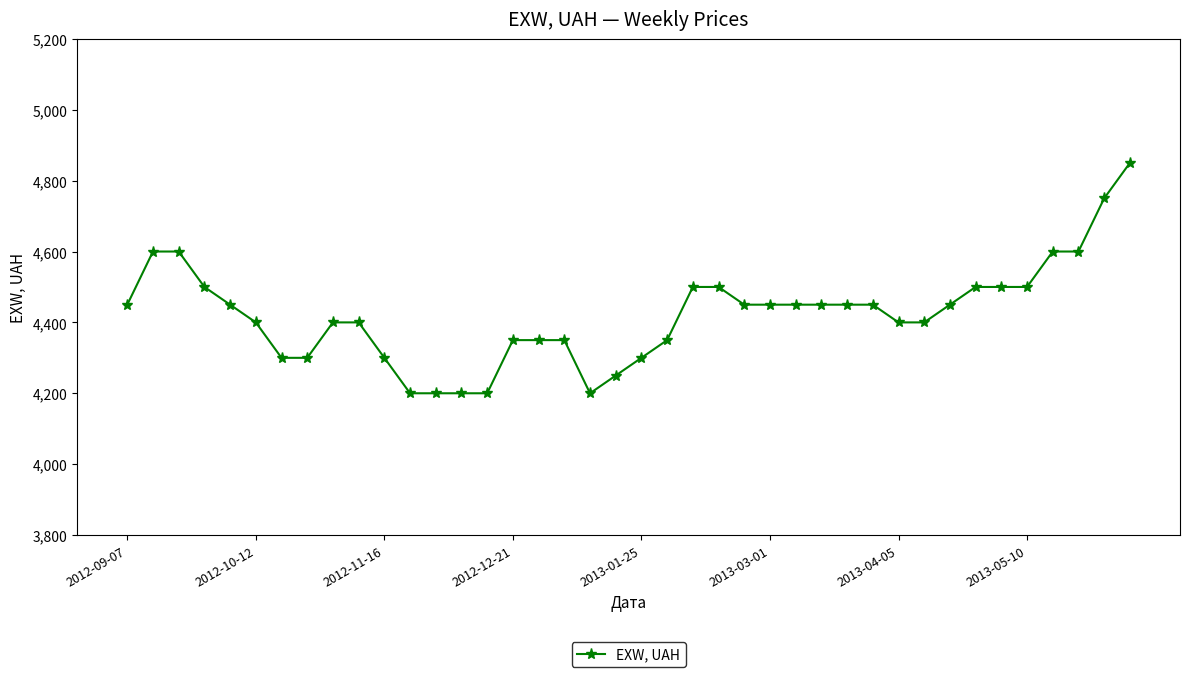

What is the sum of all values?

176900